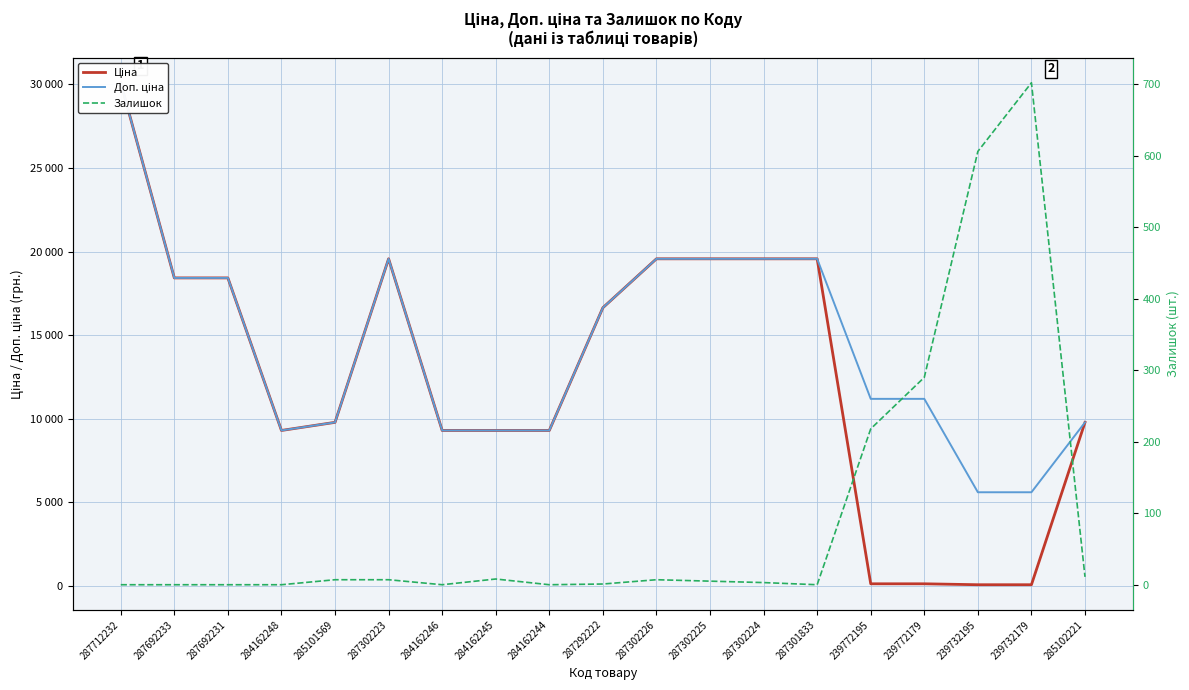

Which series has the widest spread of values?

Ціна